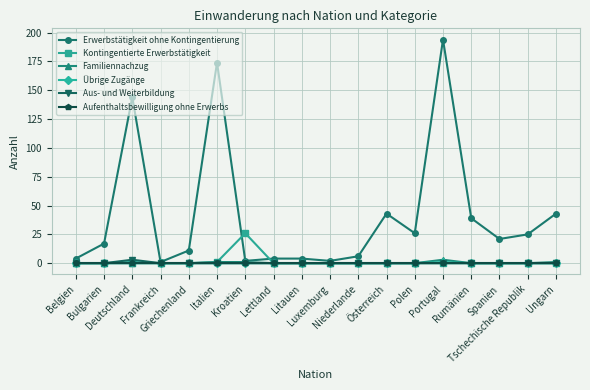

What is the label of the 13th point from the right?

Italien